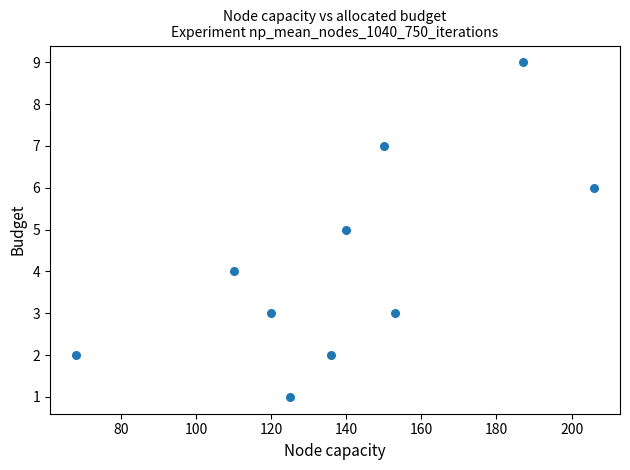

What is the range of X values (max minus min)?

138